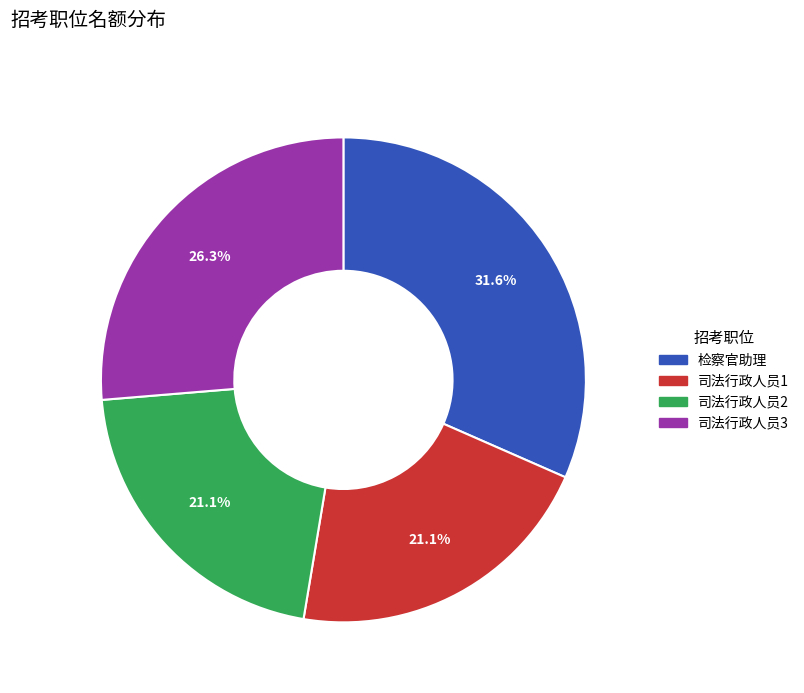

Is there any slice that represents more than half of the pie?

No